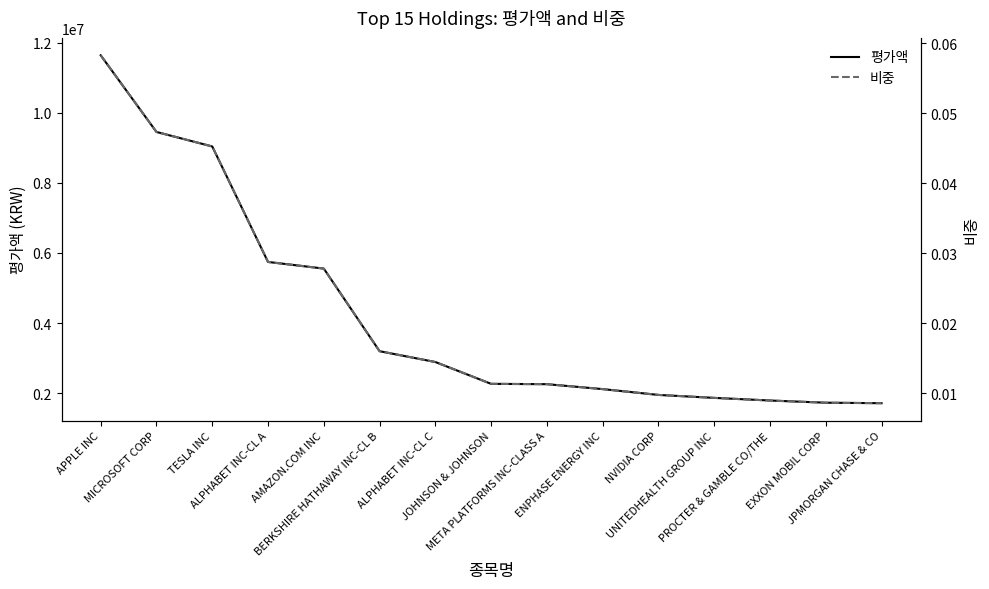

What is the maximum value for 평가액?

11645363